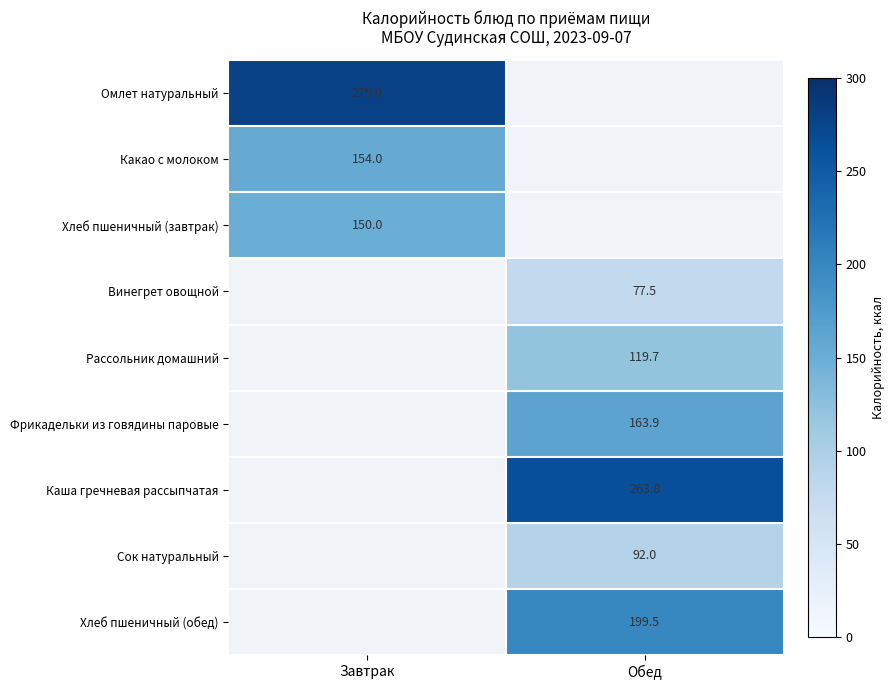

Is the value of Омлет натуральный at Завтрак greater than the value of Хлеб пшеничный (завтрак) at Завтрак?

Yes